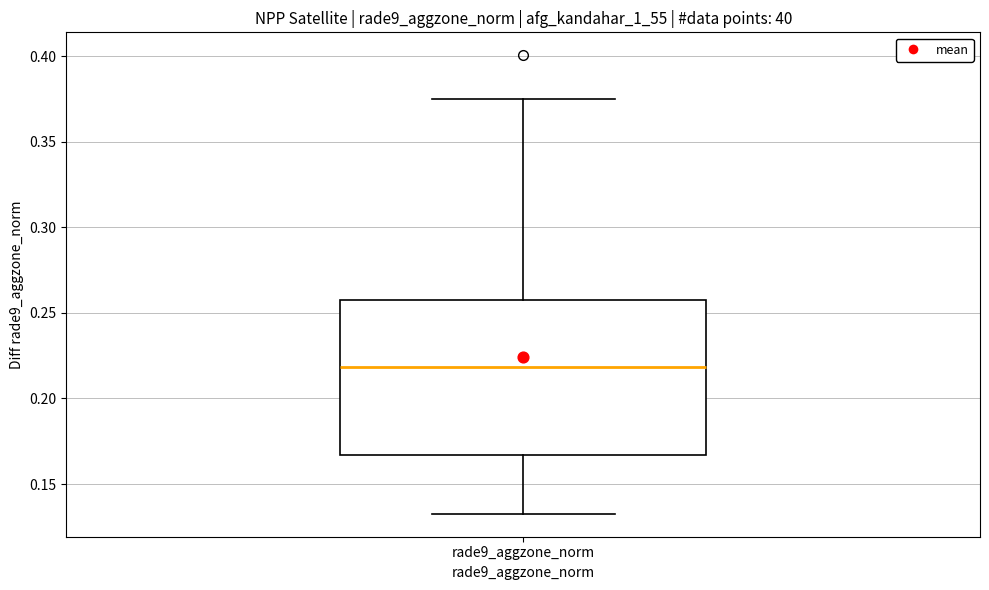

Read this box plot against the y-axis: the position of the median line, the range covered by the box, and the ends of both whiskers. The values are not printed on the chart, so give them approximately, as read against the axis.

median 0.220, box 0.165 to 0.255, whiskers 0.135 to 0.375